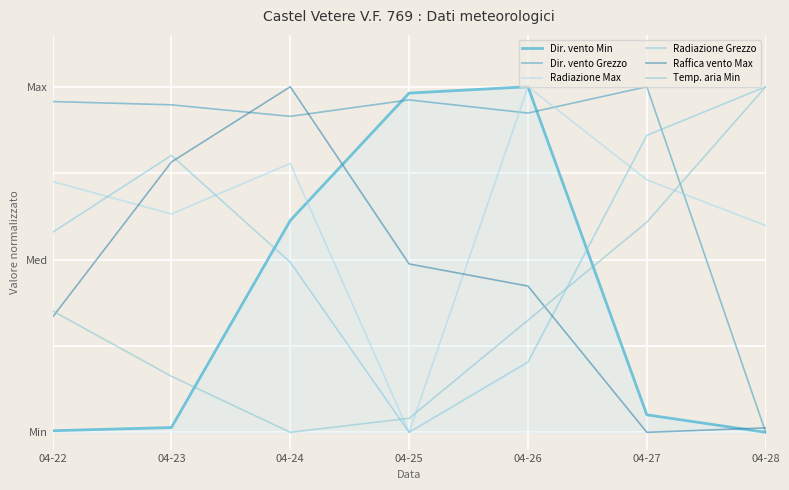

Read the Dir. vento Min value at 04-26.

1.0